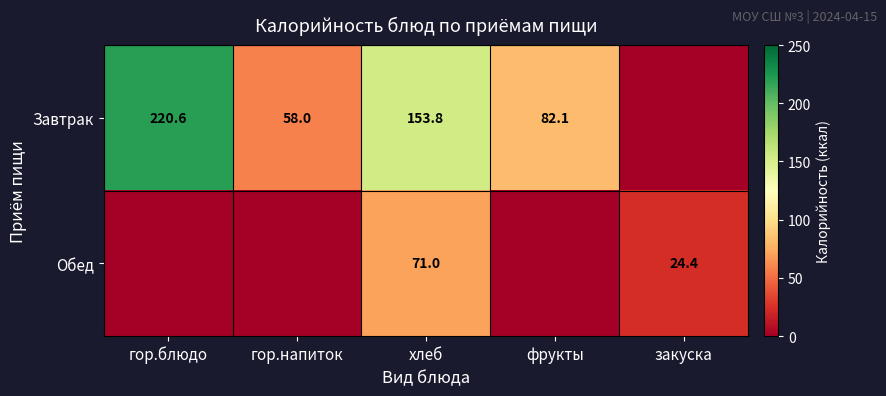

Is it true that Обед equals 71.0 at хлеб?

True